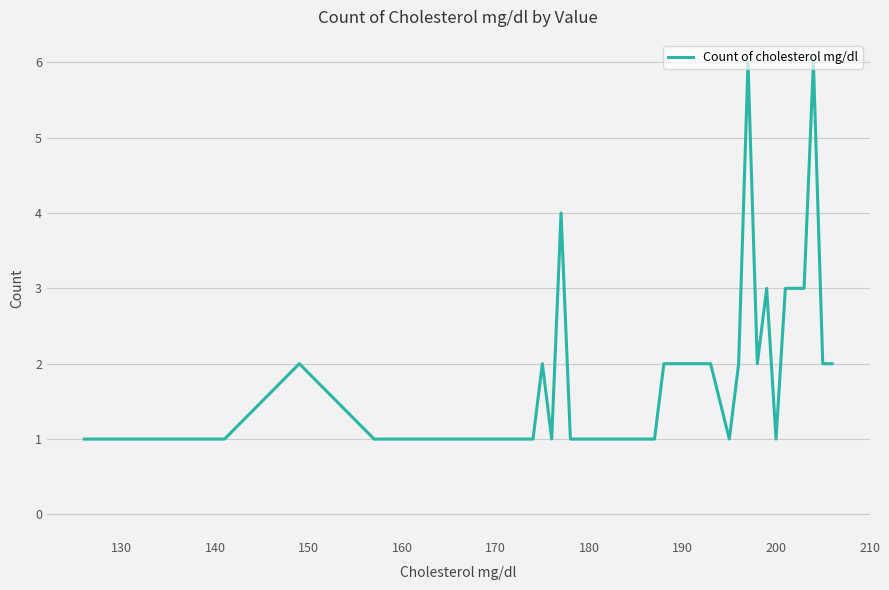

What is the difference between the maximum and minimum values?

5